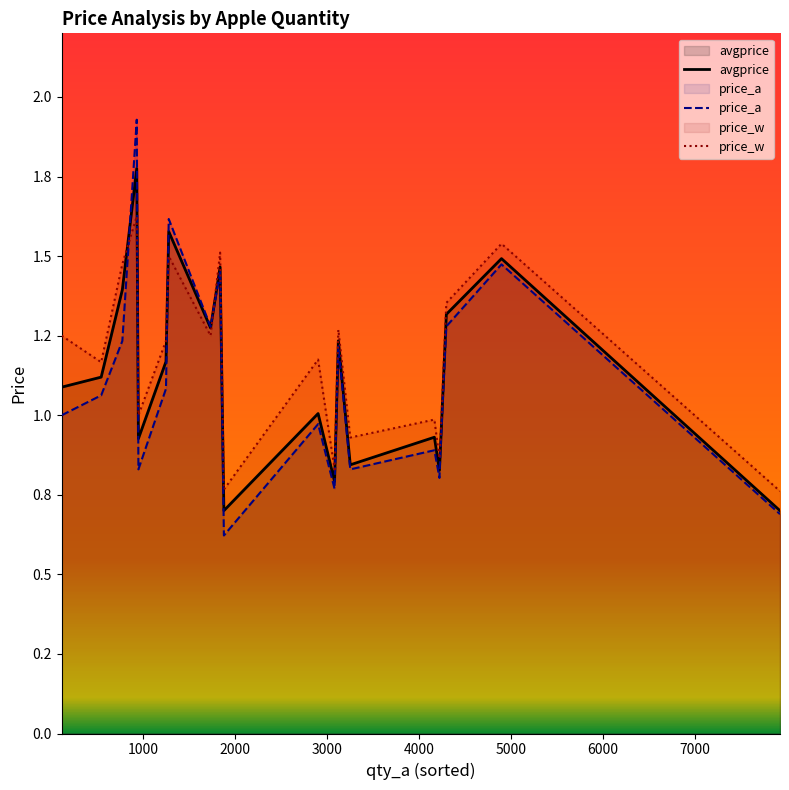

After their last crossing, which series has the higher values: price_a or price_w?

price_w